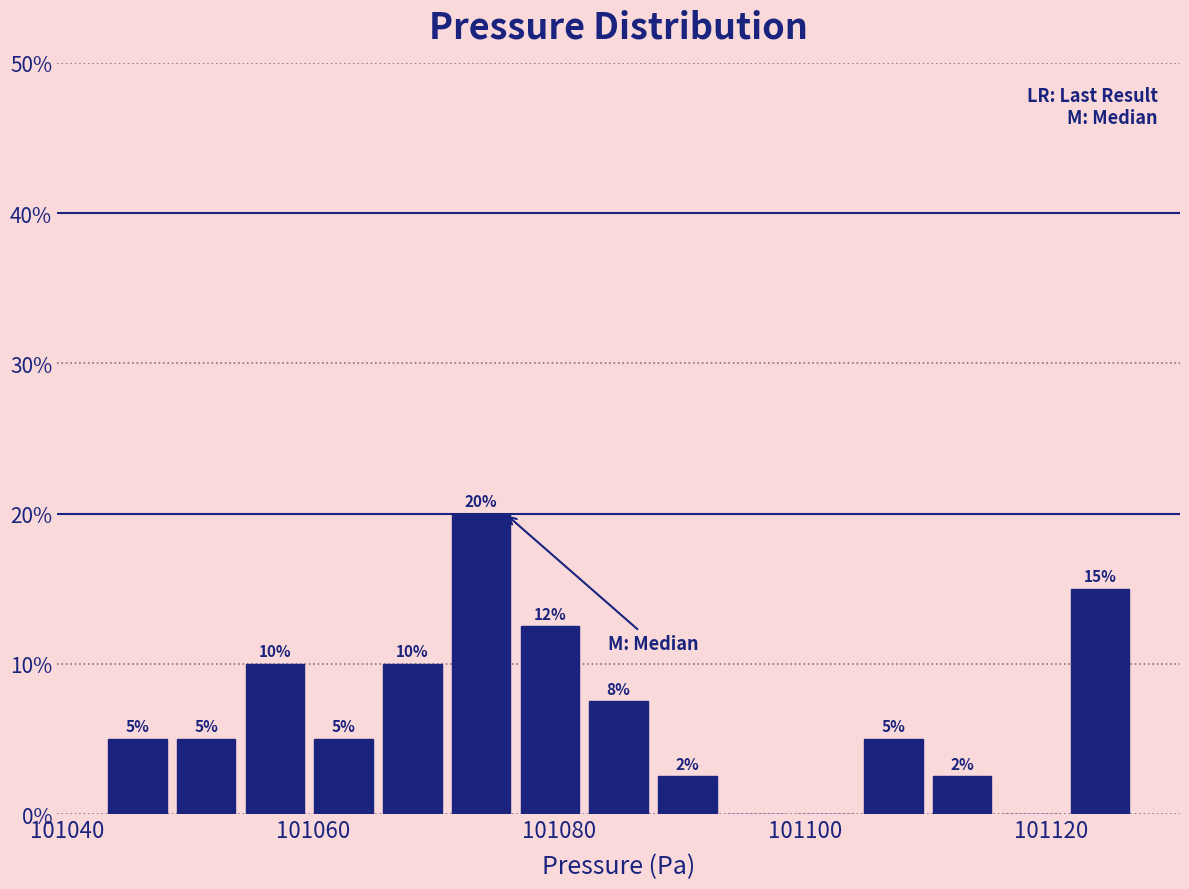

Read against the x-axis, roughly where is the centre of the tallest bar?

101074